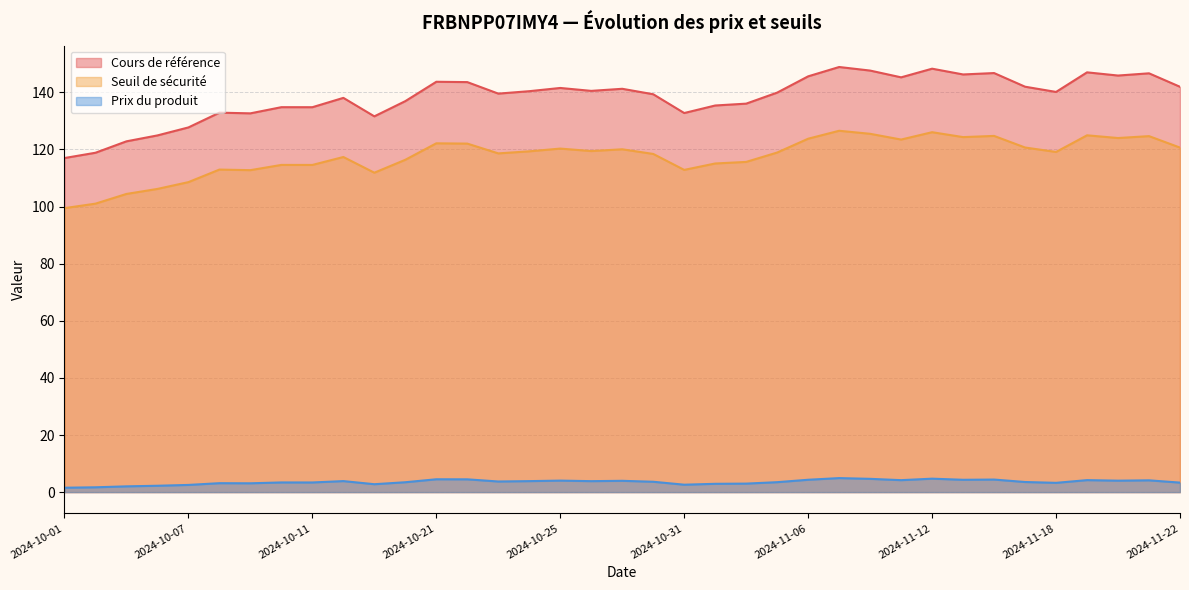

True or false: Prix du produit has a value of 2.2 at 2024-11-21.

False